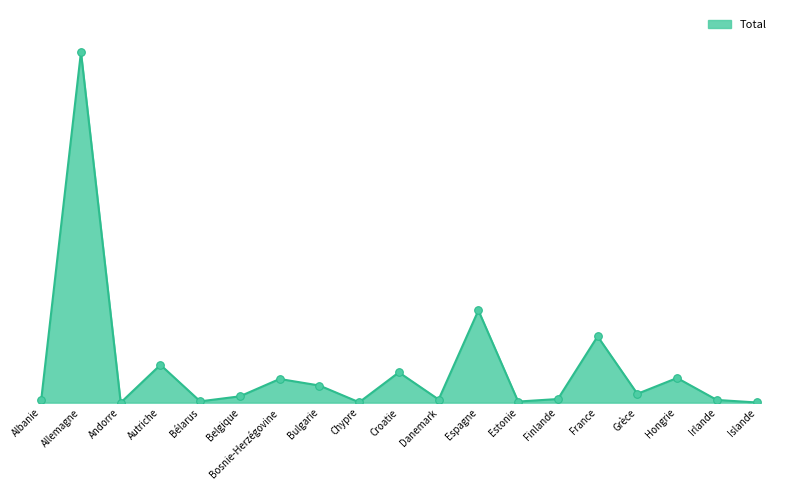

Between Irlande and Autriche, which is larger?

Autriche